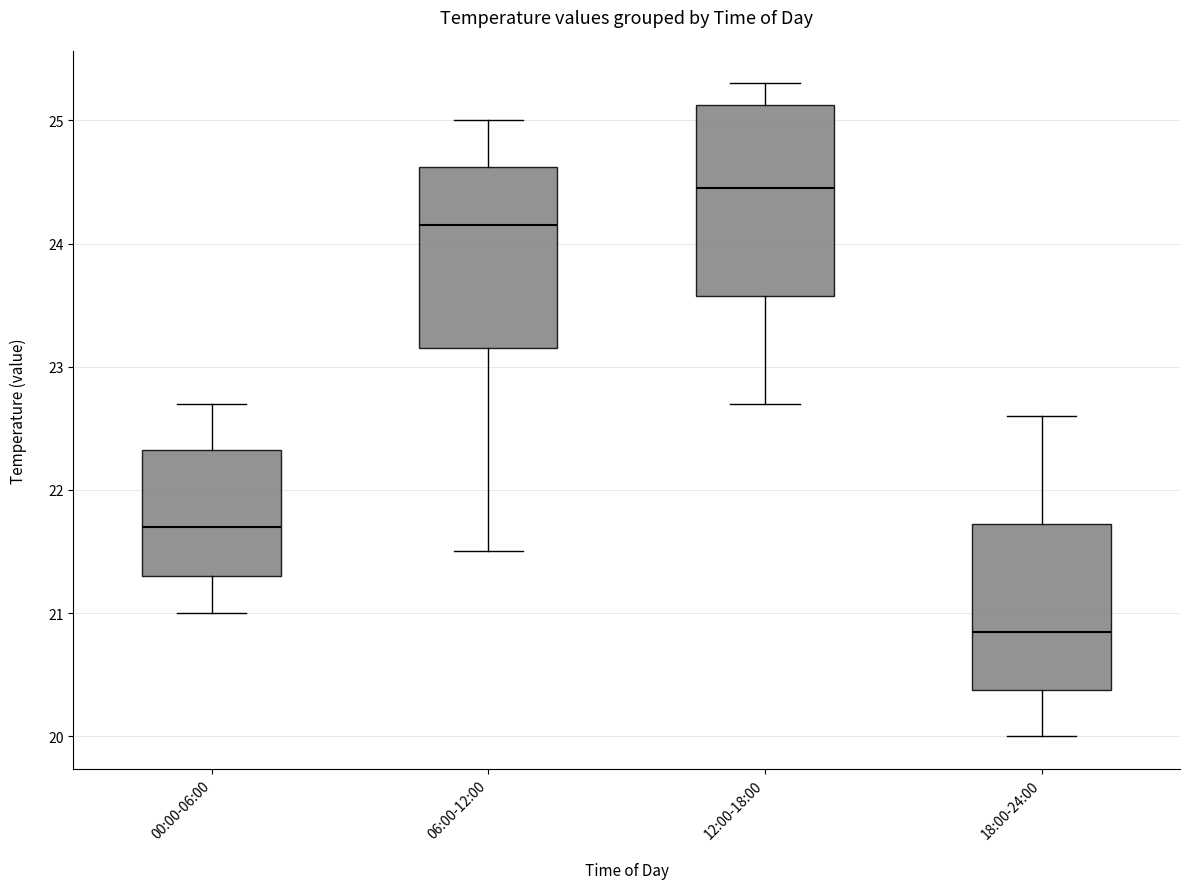

Which box's median line is the lowest?

18:00-24:00